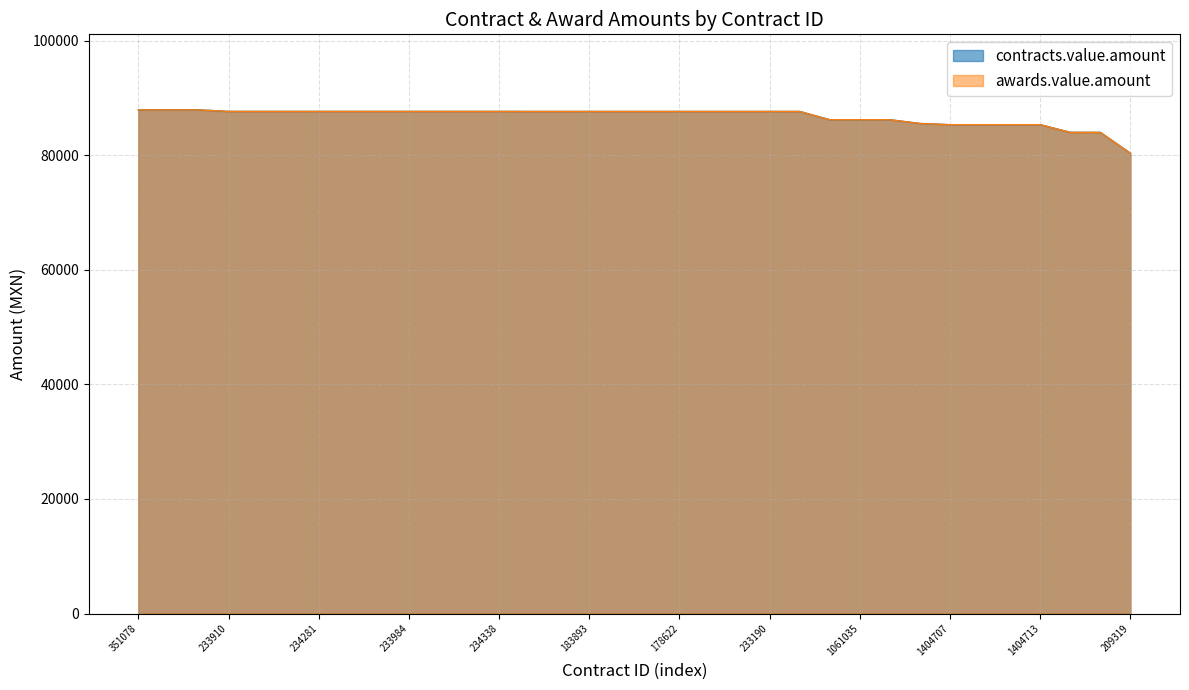

What position from the left is 233984?

10